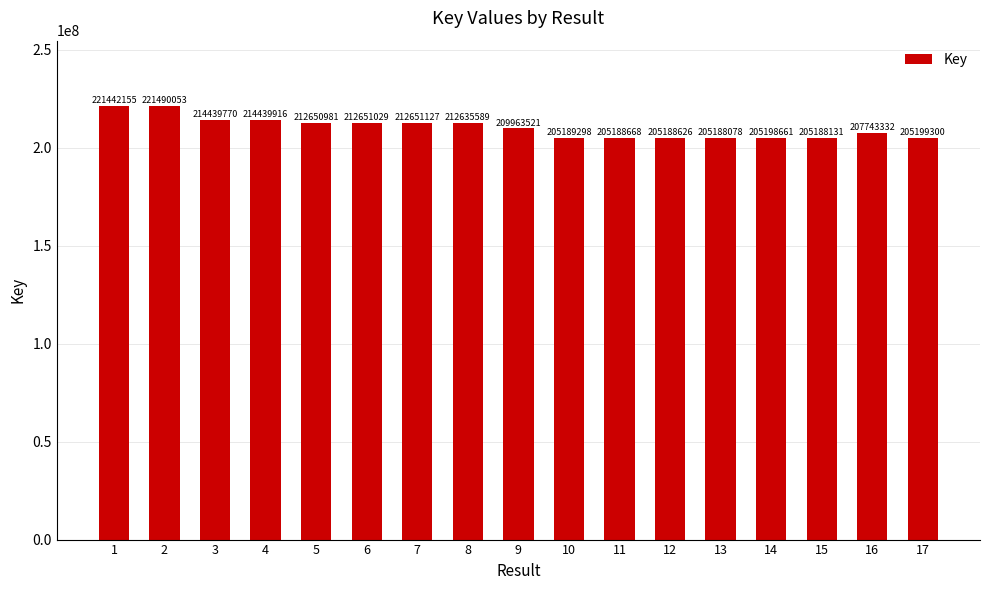

Which label corresponds to the smallest value in the chart?

13